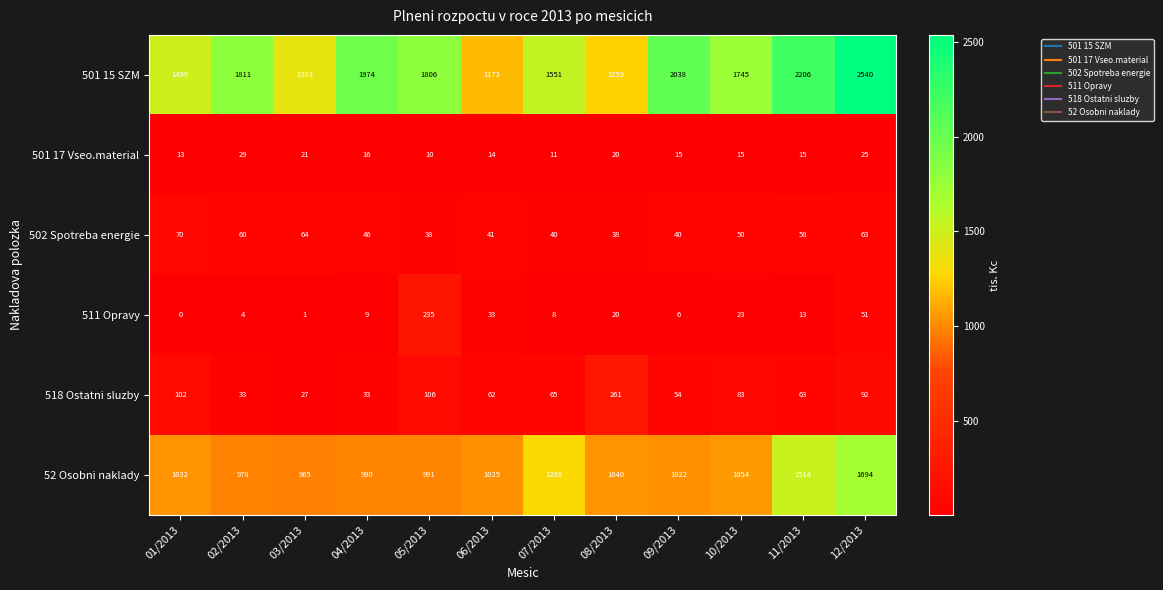

What is the difference between the highest and lowest values at 04/2013?

1965